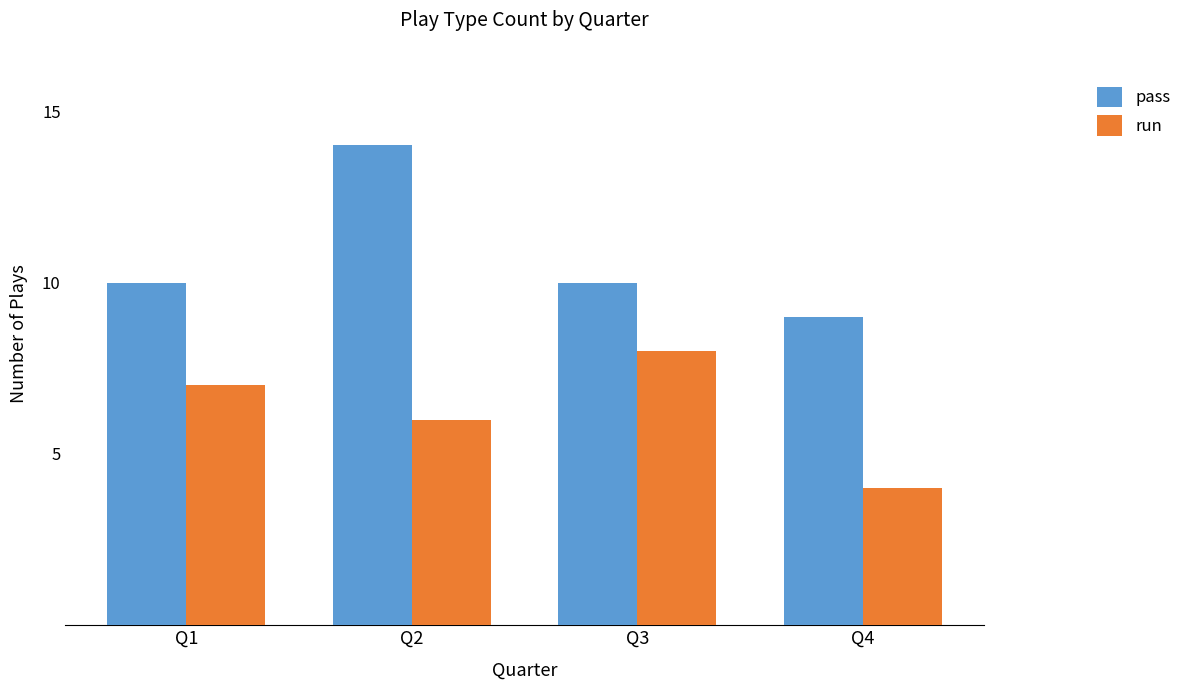

Read the run value at Q1.

7